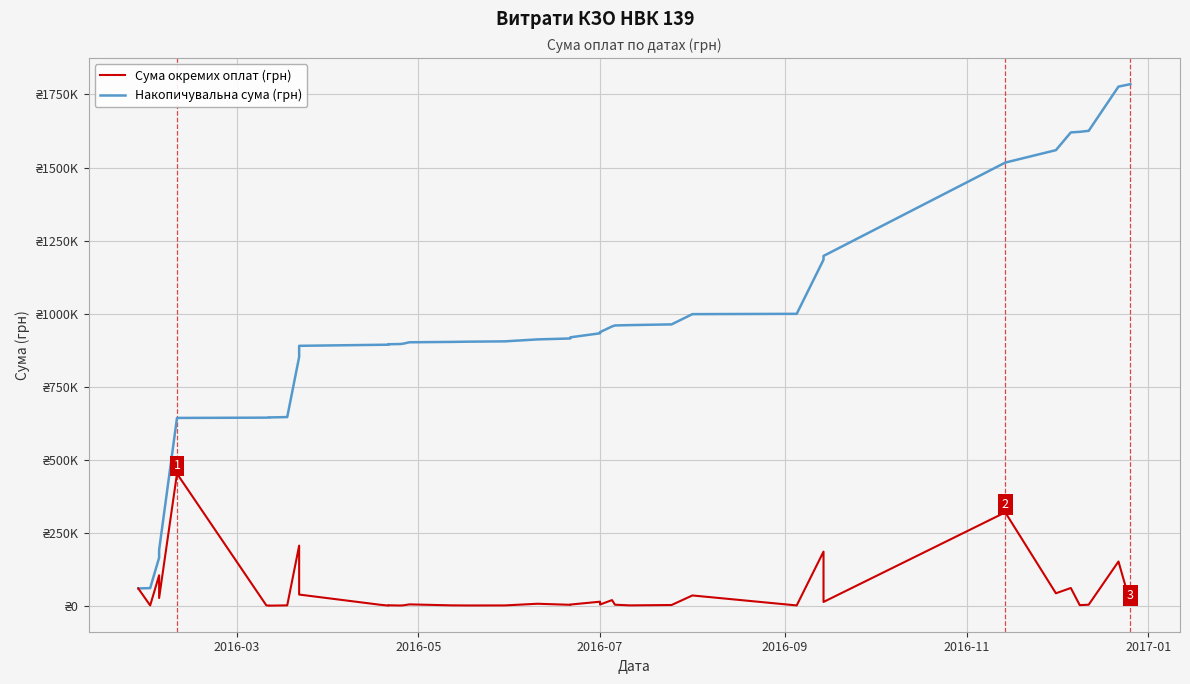

Is it true that Сума окремих оплат (грн) equals 2171.5 at 15?

False